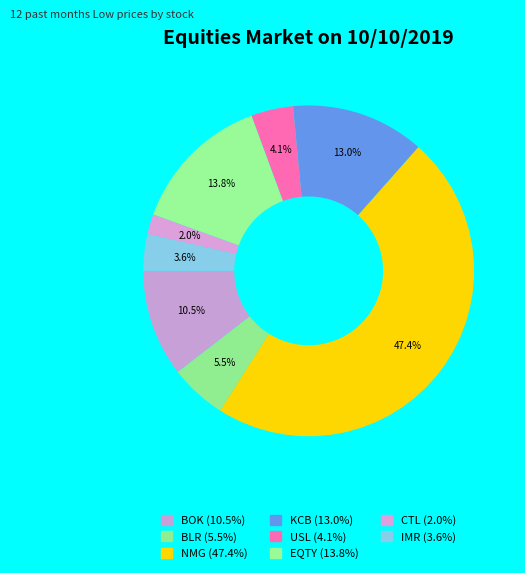

How many segments does this pie chart have?

8